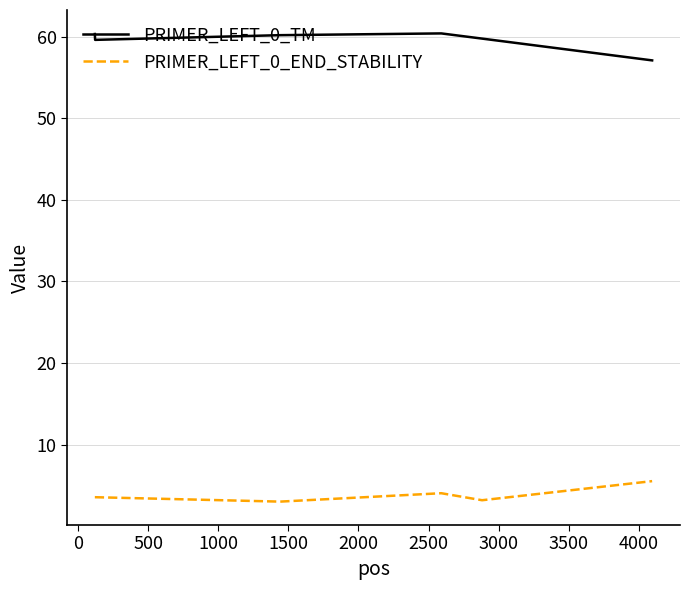

What is the minimum value shown in the chart?

3.0